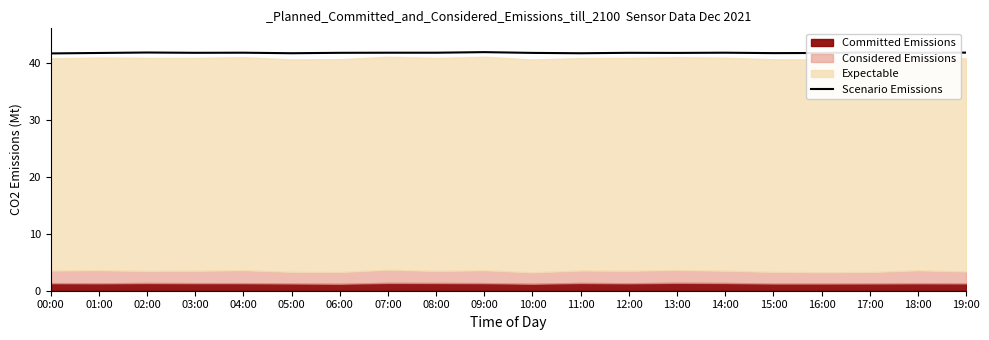

Between 18:00 and 02:00, which is larger?

02:00